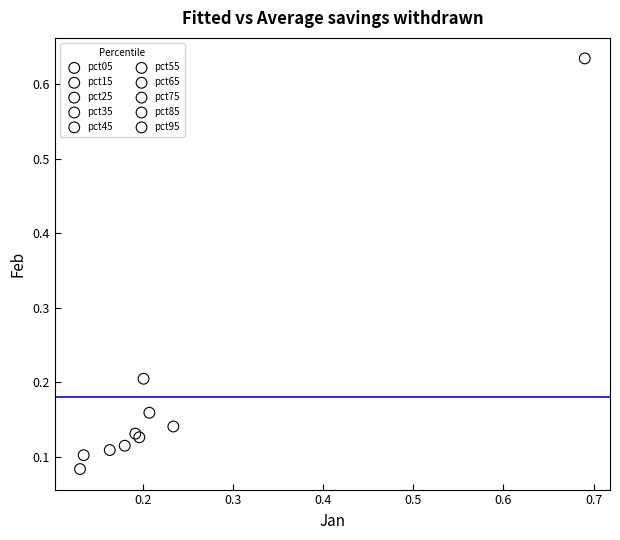

What are all the series names shown in the legend?

pct05, pct15, pct25, pct35, pct45, pct55, pct65, pct75, pct85, pct95